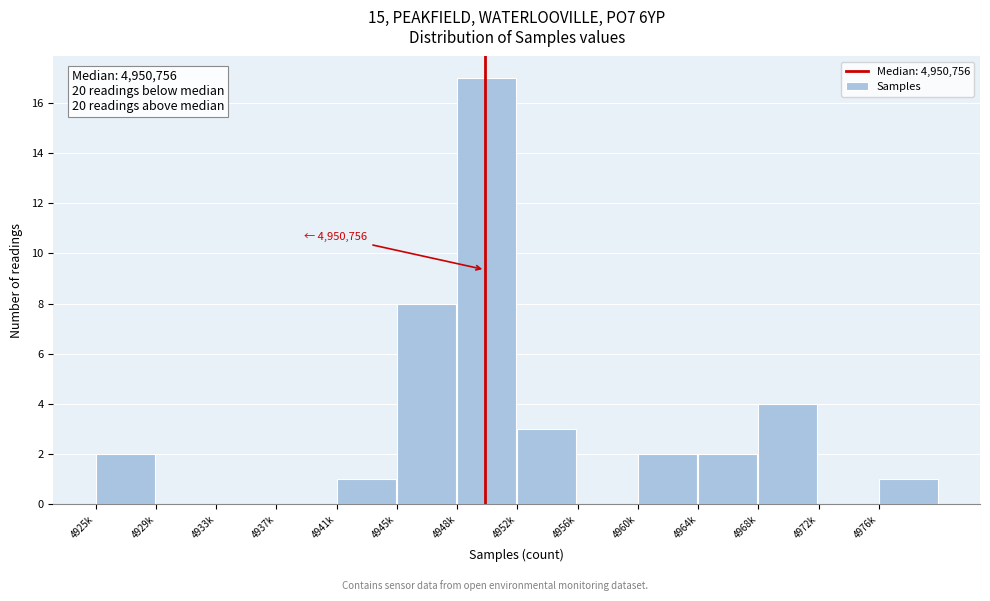

Reading left to right, what are all the values shown in this chart?

4925k=2	4929k=0	4933k=0	4937k=0	4941k=1	4945k=8	4948k=17	4952k=3	4956k=0	4960k=2	4964k=2	4968k=4	4972k=0	4976k=1